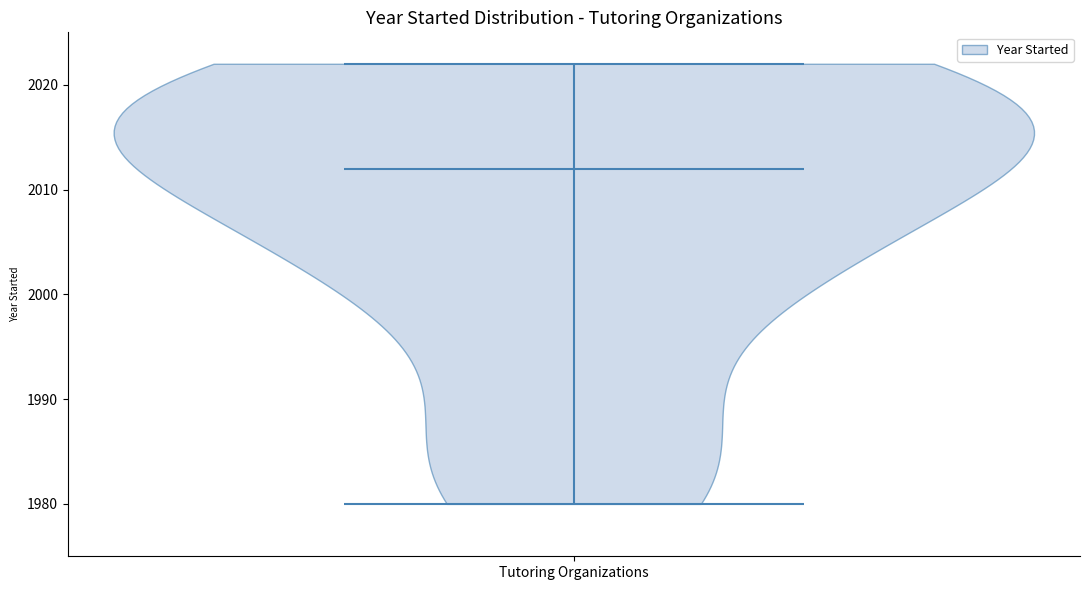

Where does the median line of the violin for Tutoring Organizations sit on the y-axis? The values are not printed on the chart, so give them approximately, as read against the axis.

2012